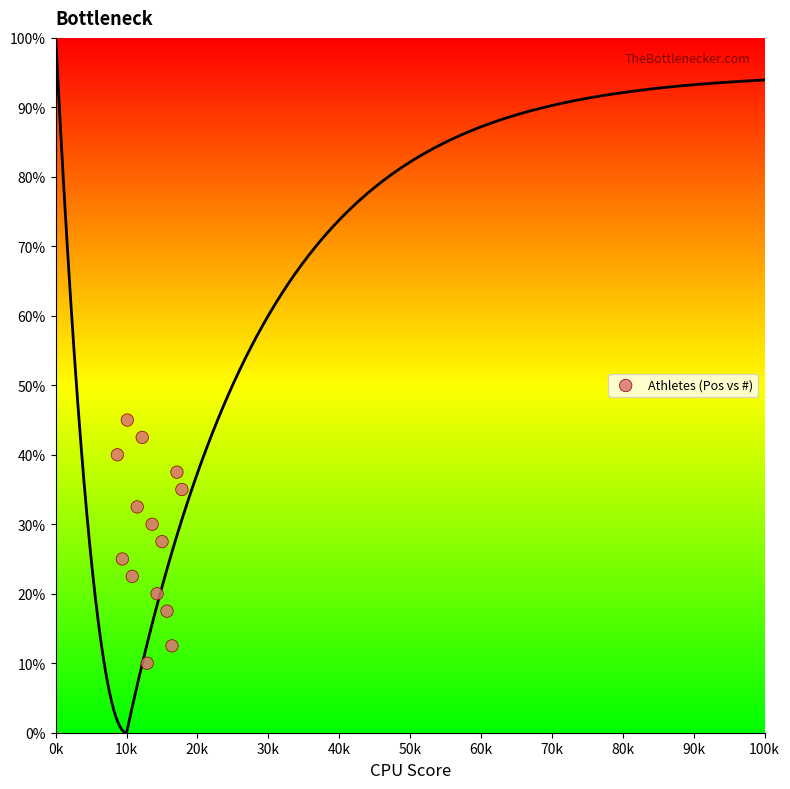

What is the range of Y values (max minus min)?

35.0